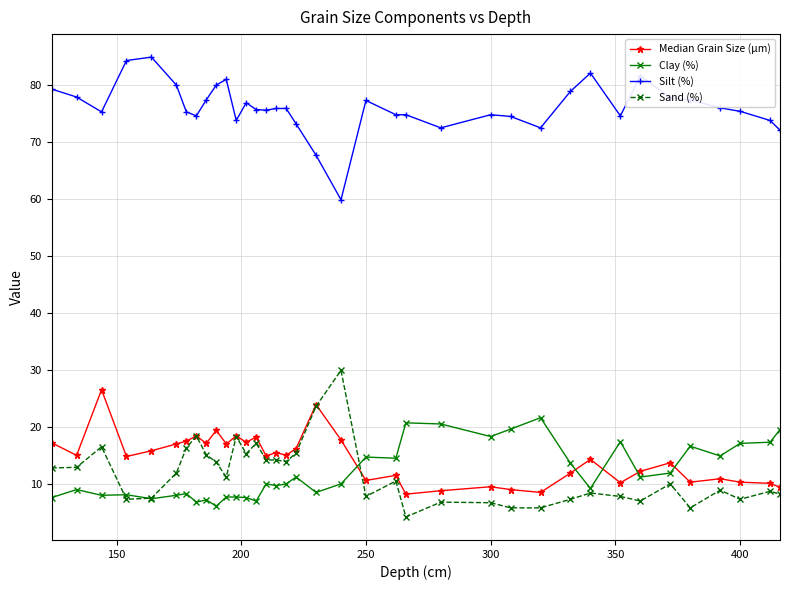

True or false: Clay (%) and Silt (%) intersect in this chart.

False